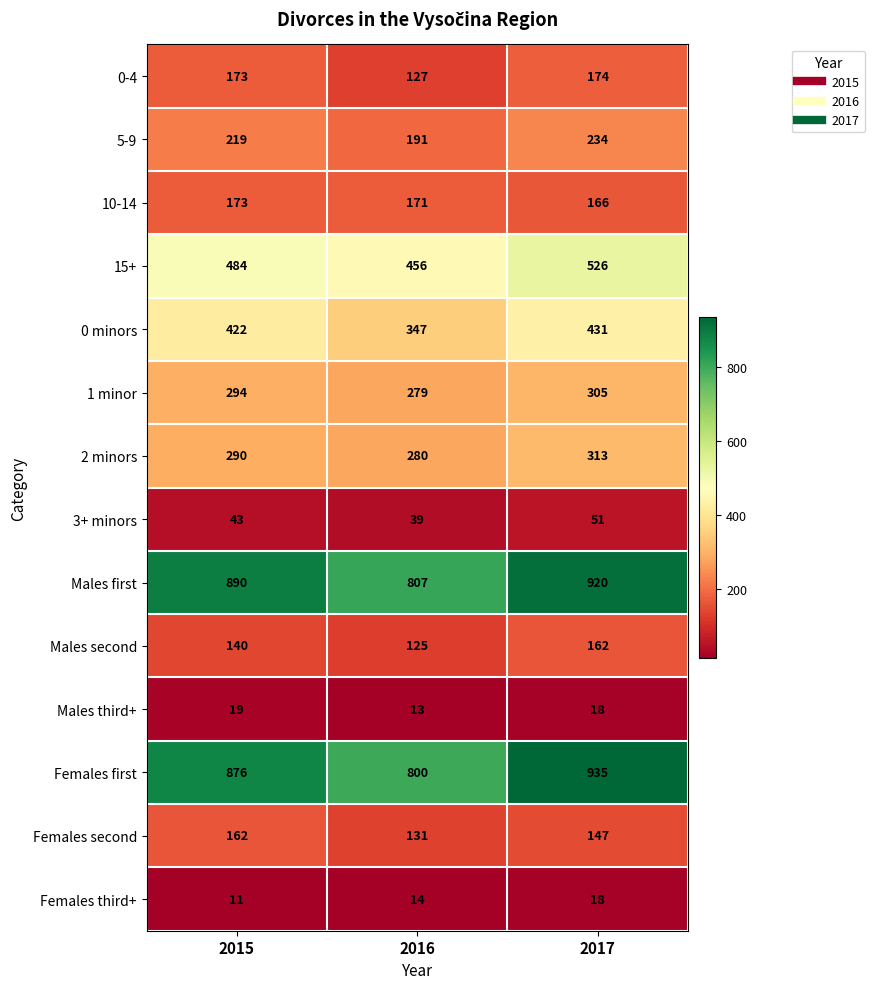

The Females third+ series shows 4 at 2016. True or false?

False